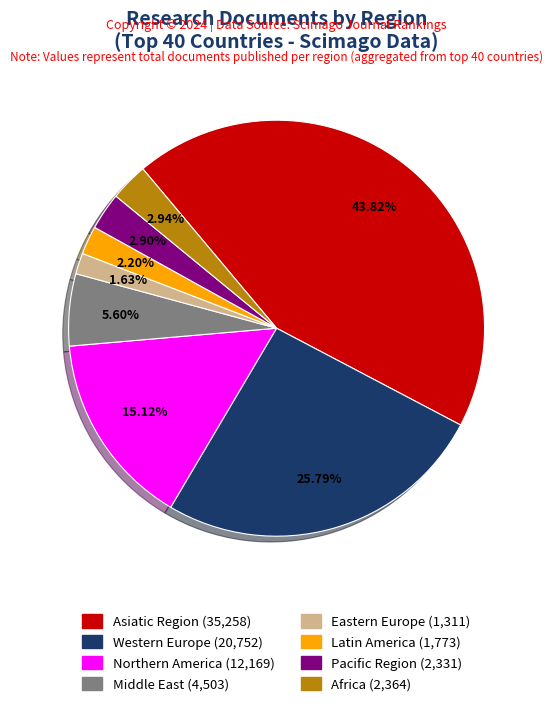

Is there a majority slice in this chart?

No